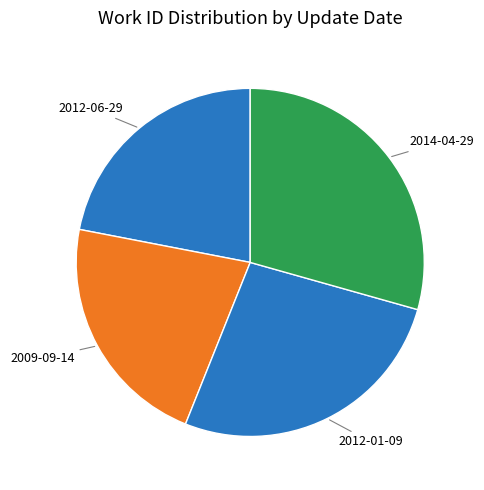

How many slices are in this pie chart?

4